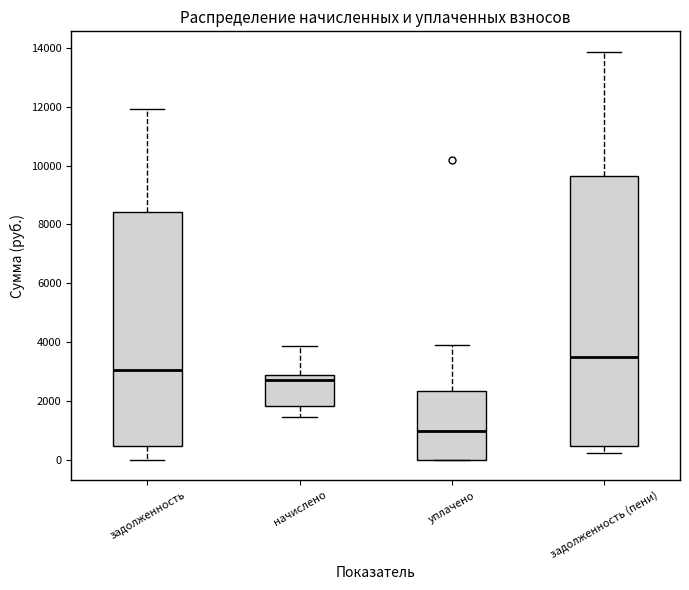

Where is the lower edge of the box for начислено on the y-axis? The values are not printed on the chart, so give them approximately, as read against the axis.

1800